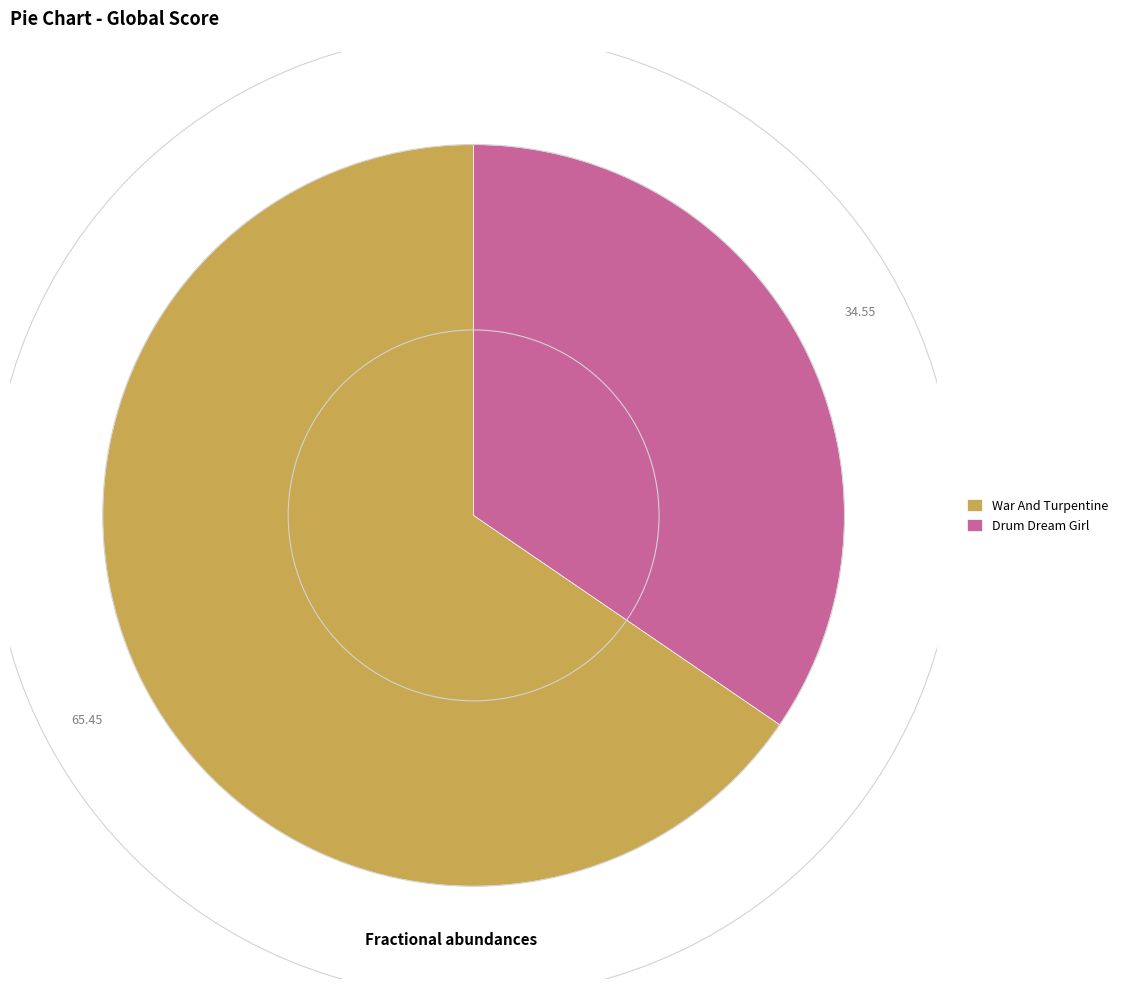

Which has a higher value, War And Turpentine or Drum Dream Girl?

War And Turpentine